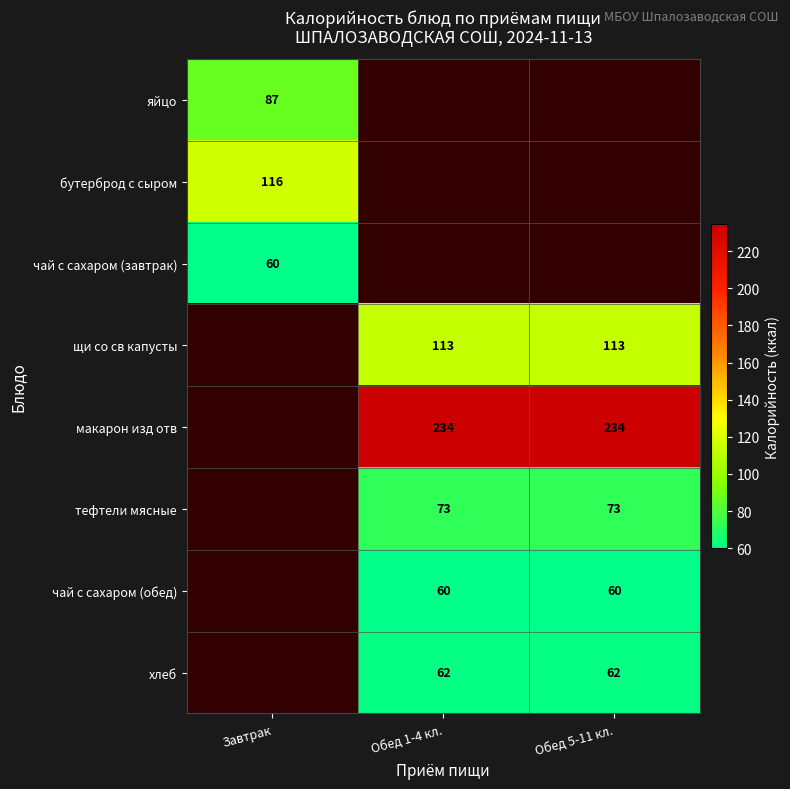

True or false: щи со св капусты has a value of 154 at Обед 5-11 кл..

False